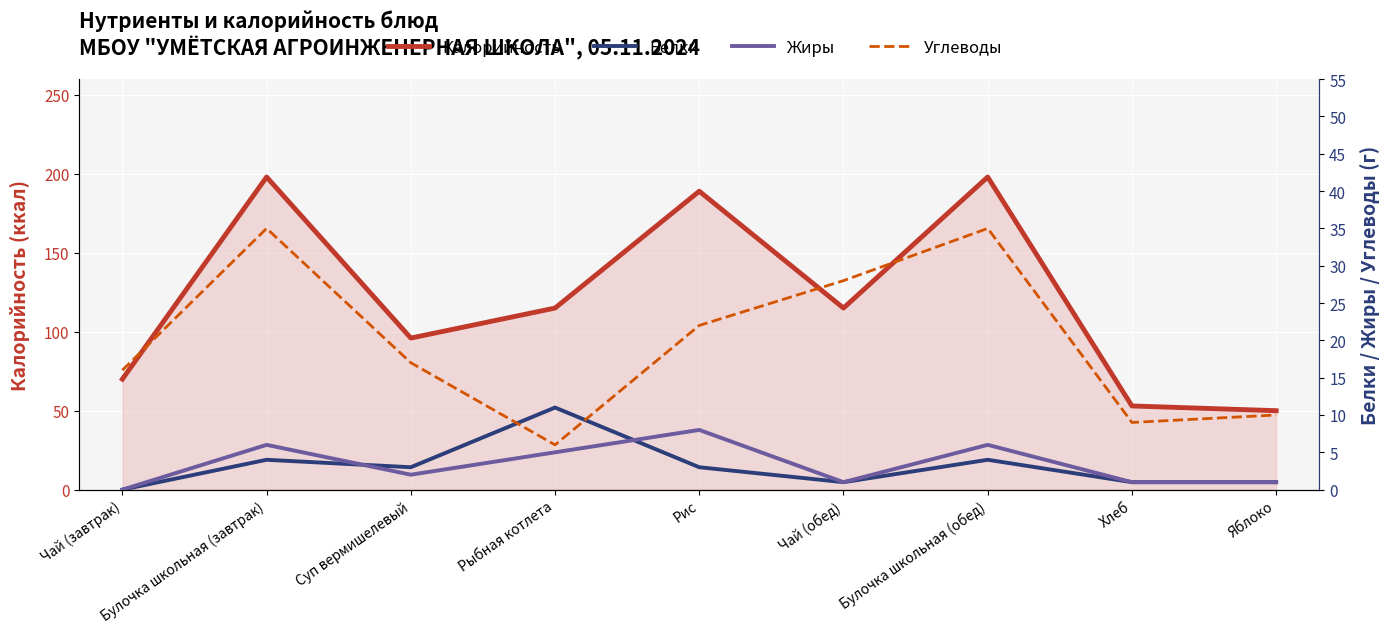

Which category has the highest value across all series?

Булочка школьная (завтрак)